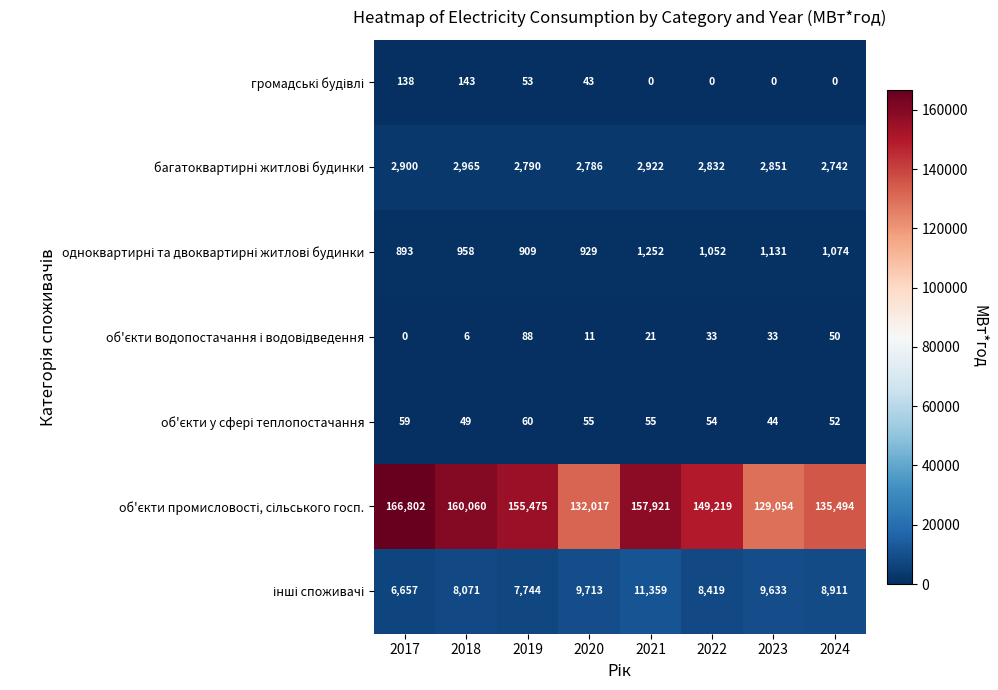

What is the difference between the highest and lowest values at 2020?

132006